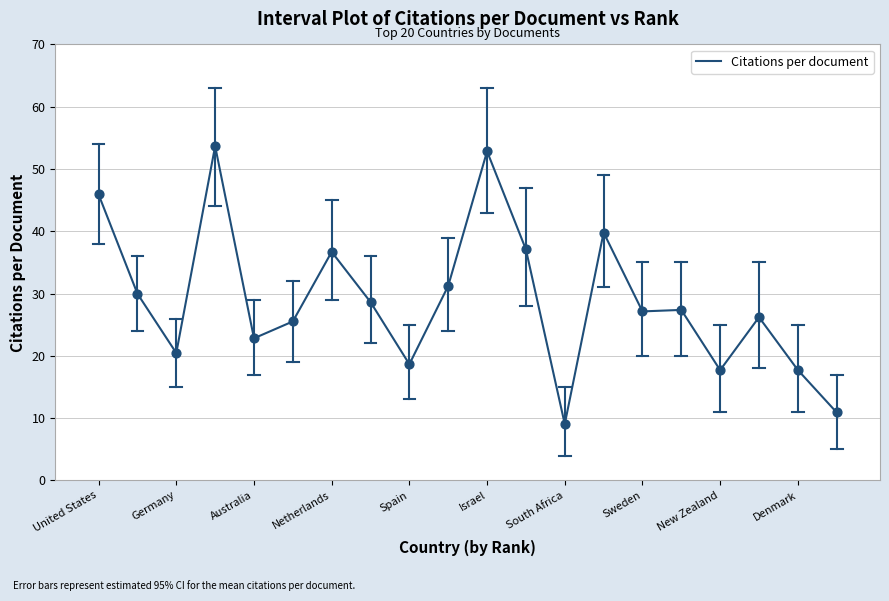

What is the difference between the maximum and minimum values?

44.6